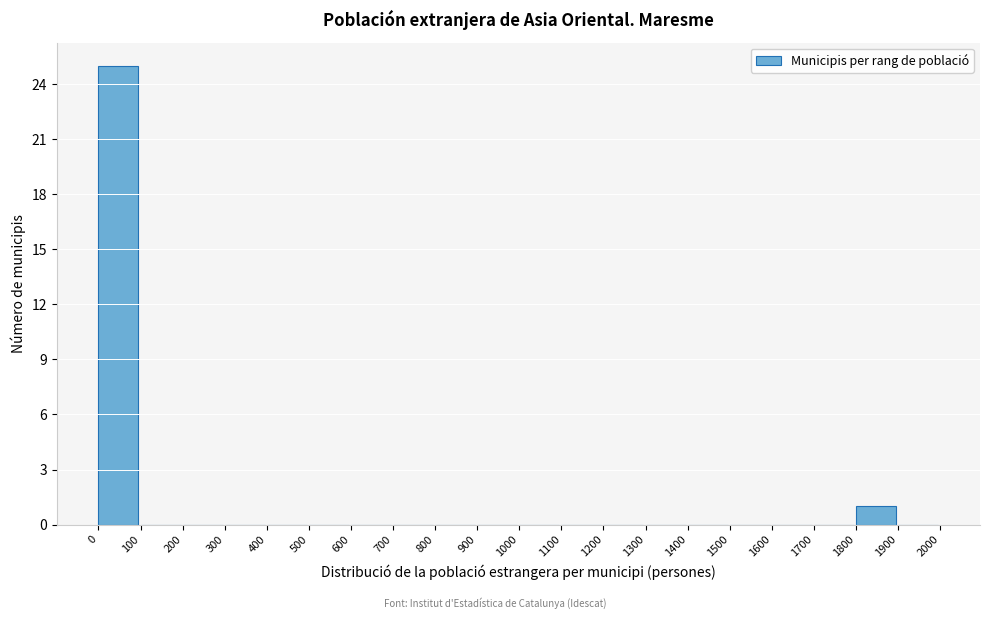

Reading left to right, list every bar in this chart as the range it spans on the x-axis followed by its height. The values are not printed on the chart, so give them approximately, as read against the axis.

0 to 100: 25
100 to 200: 0
200 to 300: 0
300 to 400: 0
400 to 500: 0
500 to 600: 0
600 to 700: 0
700 to 800: 0
800 to 900: 0
900 to 1000: 0
1000 to 1100: 0
1100 to 1200: 0
1200 to 1300: 0
1300 to 1400: 0
1400 to 1500: 0
1500 to 1600: 0
1600 to 1700: 0
1700 to 1800: 0
1800 to 1900: 1
1900 to 2000: 0